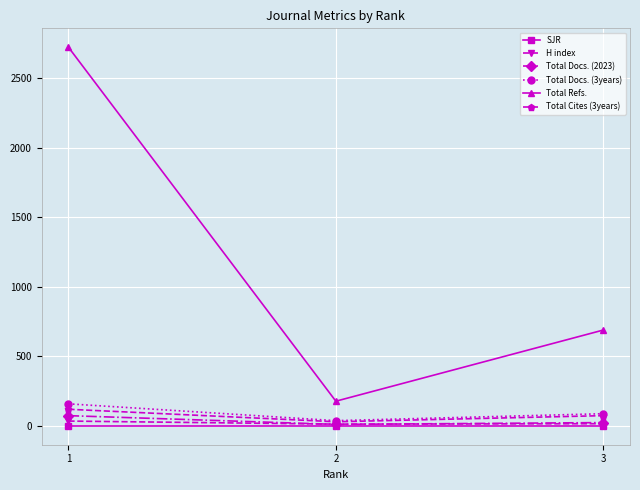

Which series has the largest total across all categories?

Total Refs.